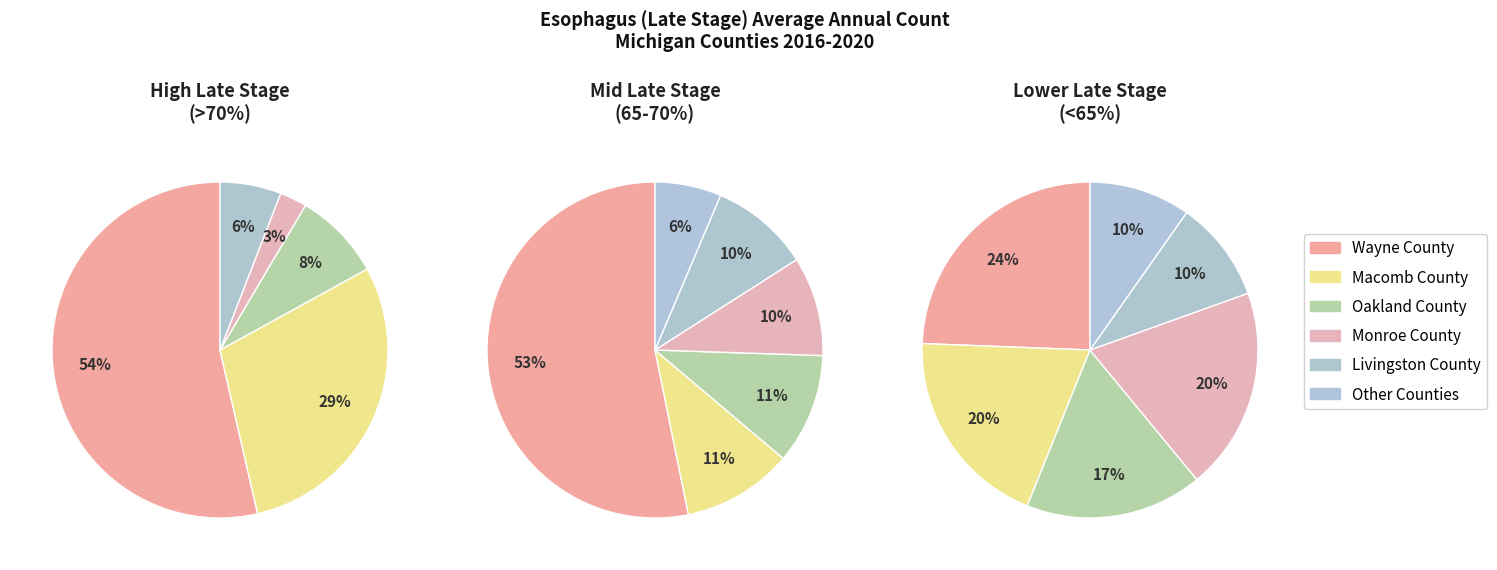

Which category has the biggest portion of the pie?

Wayne County